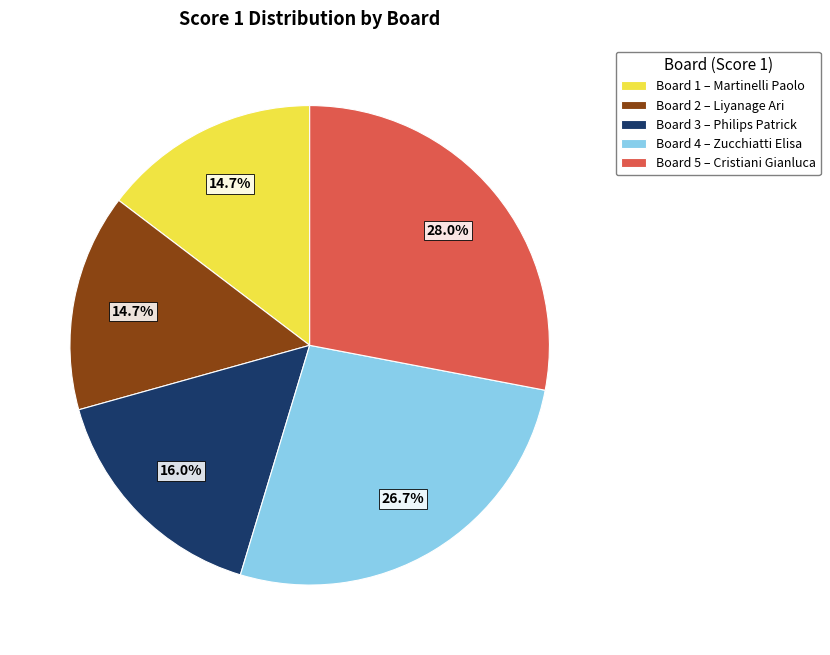

What is the ratio of the value at Board 1 – Martinelli Paolo to the value at Board 3 – Philips Patrick?

0.9